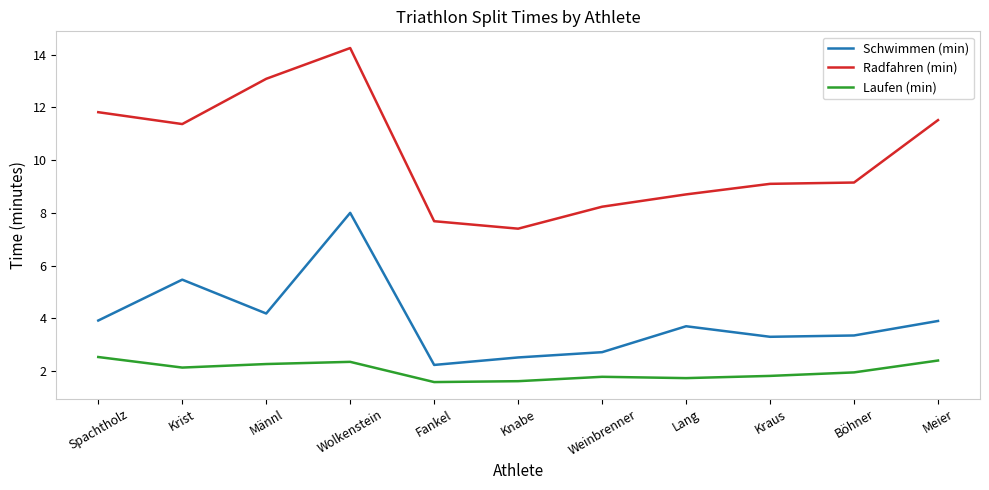

What is the average value of the Laufen (min) series?

2.0